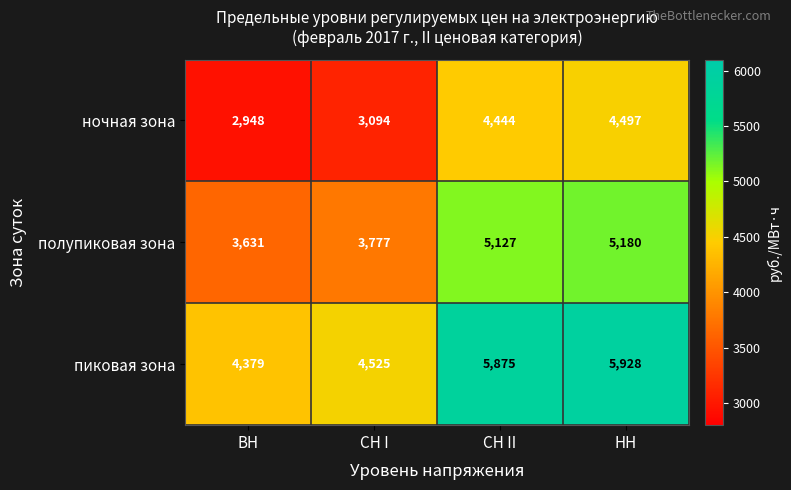

Is it true that полупиковая зона equals 3777 at СН I?

True